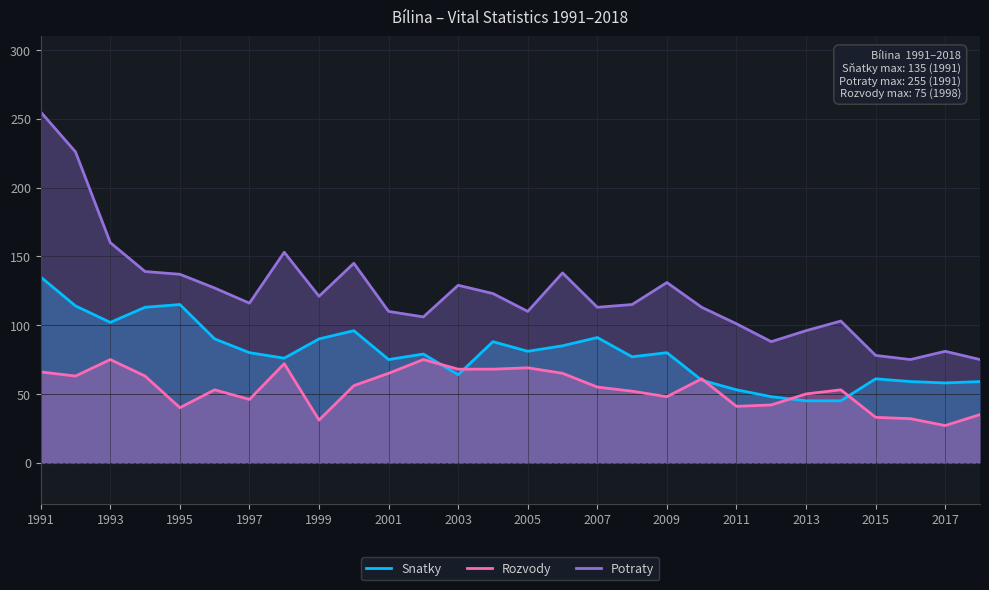

True or false: Rozvody and Potraty intersect in this chart.

False